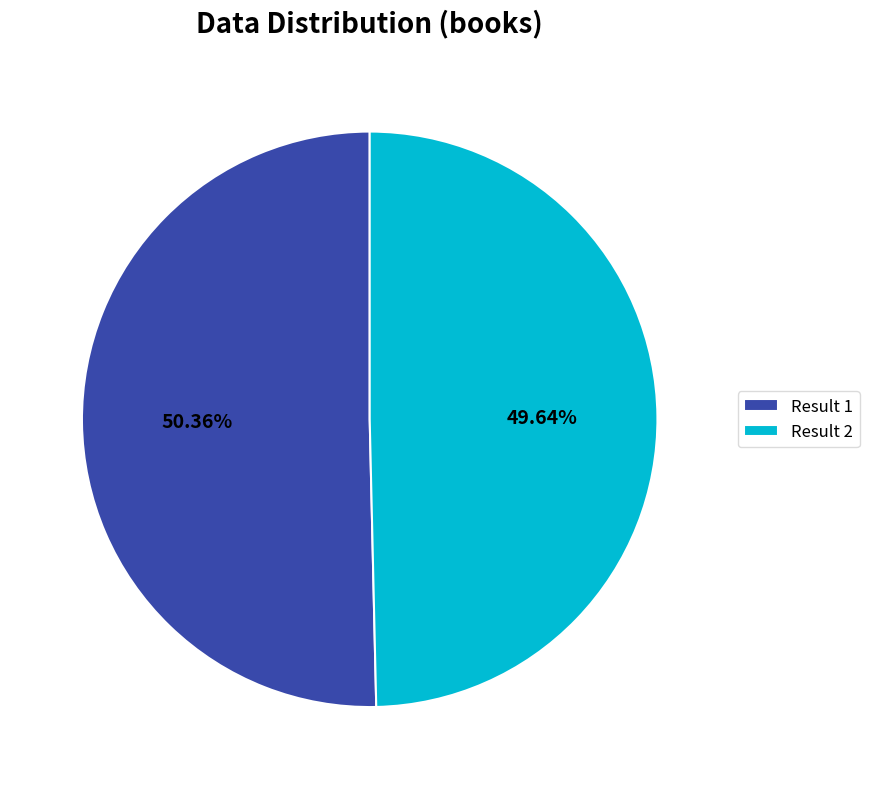

What is the ratio of the value at Result 2 to the value at Result 1?

1.0